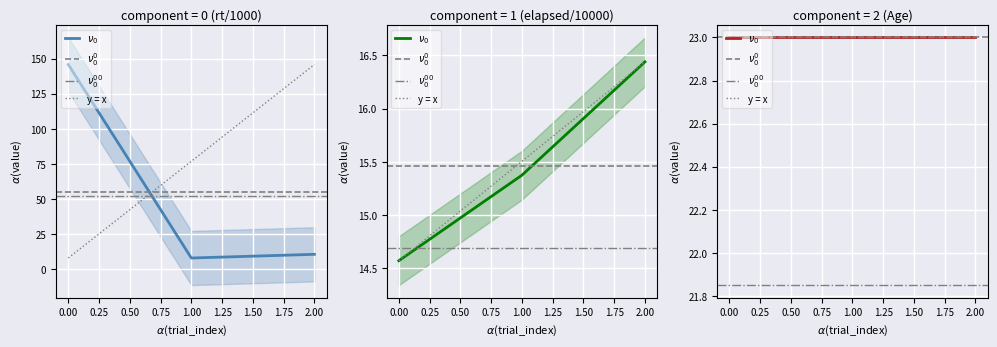

What is the sum of all time_elapsed values?

46.4